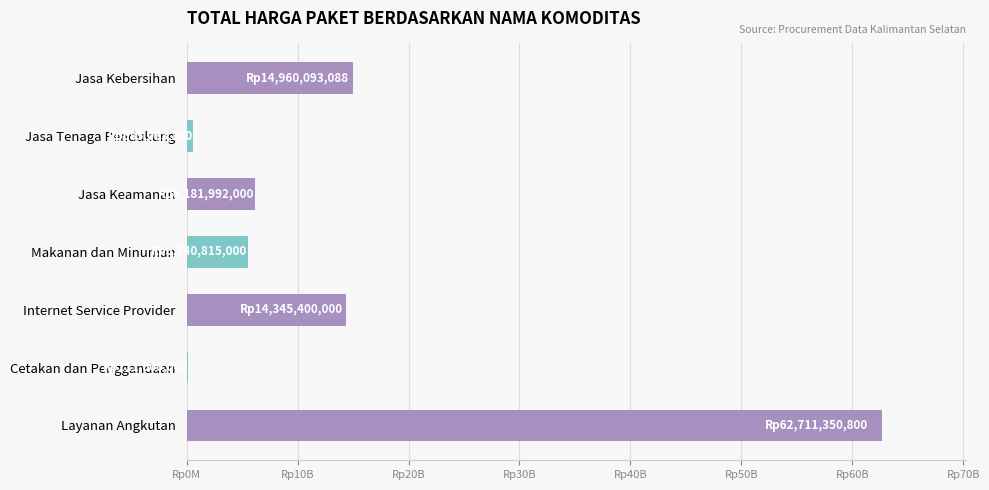

How many bars are there in total?

7